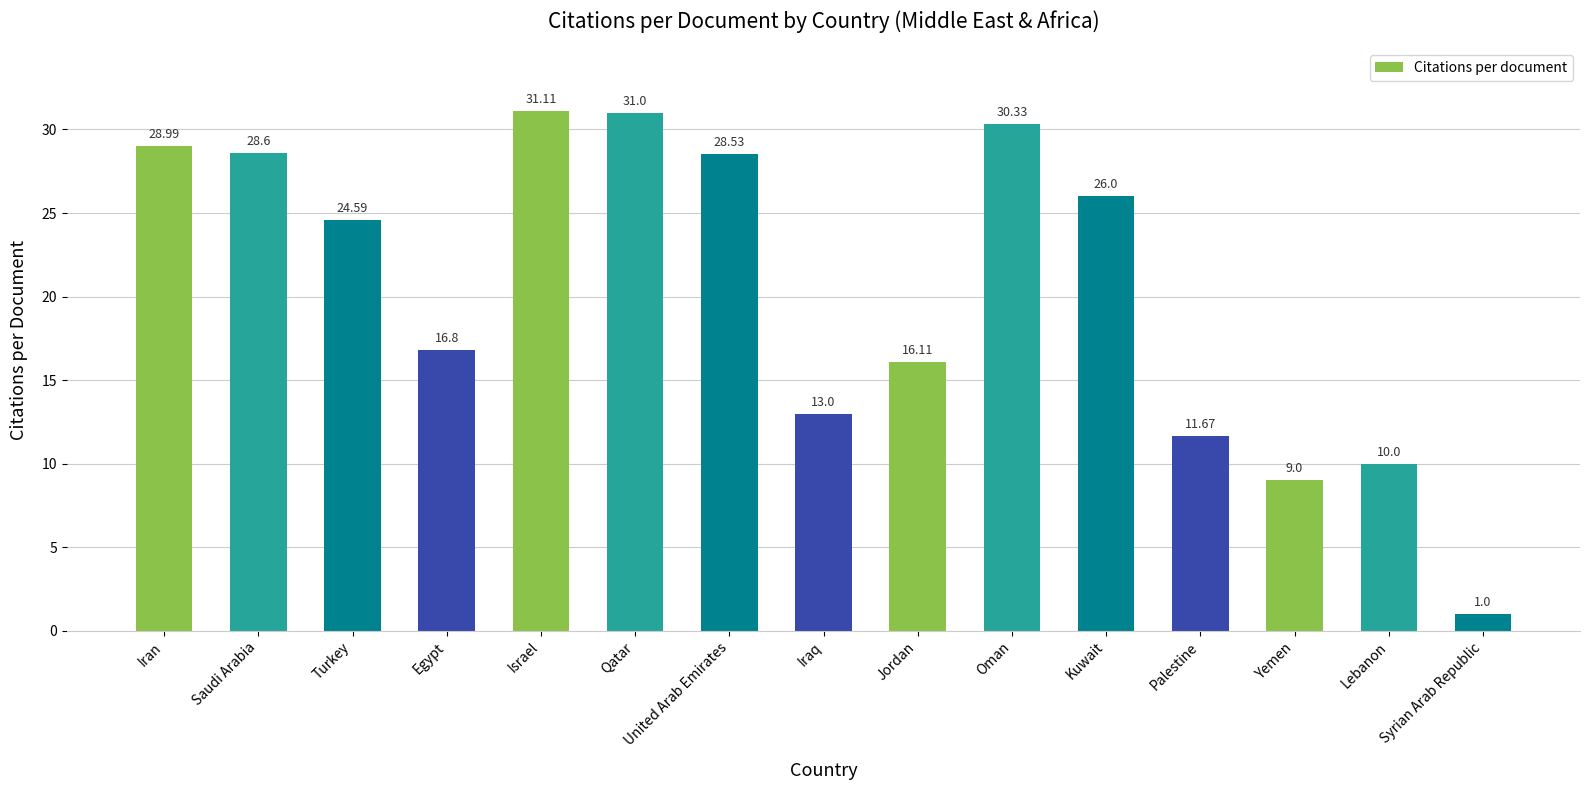

Are the bars grouped side by side (vs. stacked)?

No